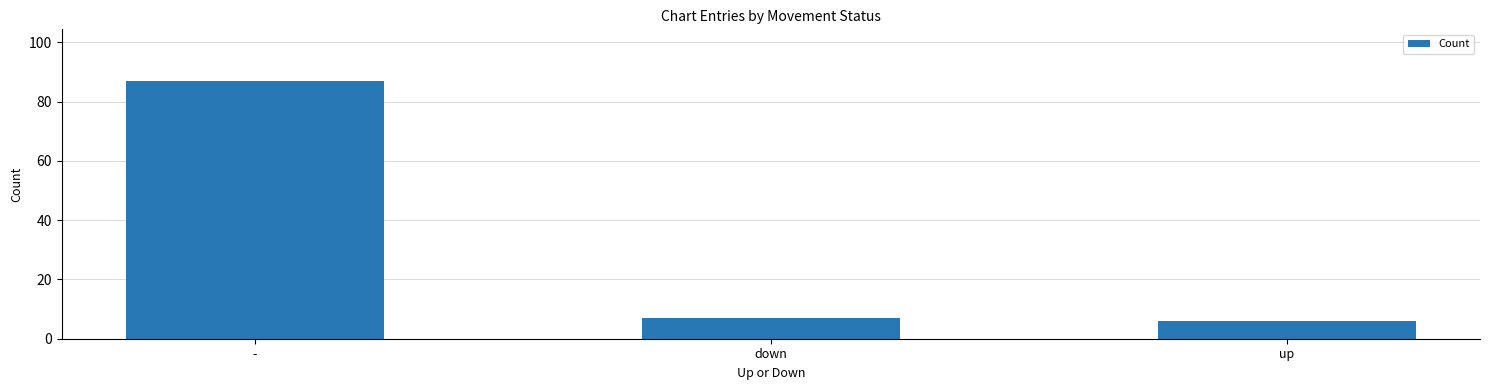

Read the value at up, to the nearest 5.

5